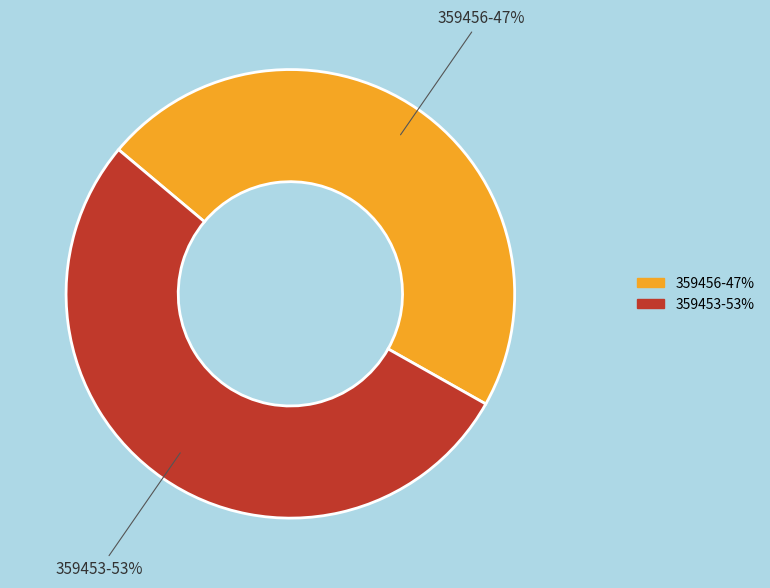

To the nearest percent, what percentage of the pie is 359453?

53%